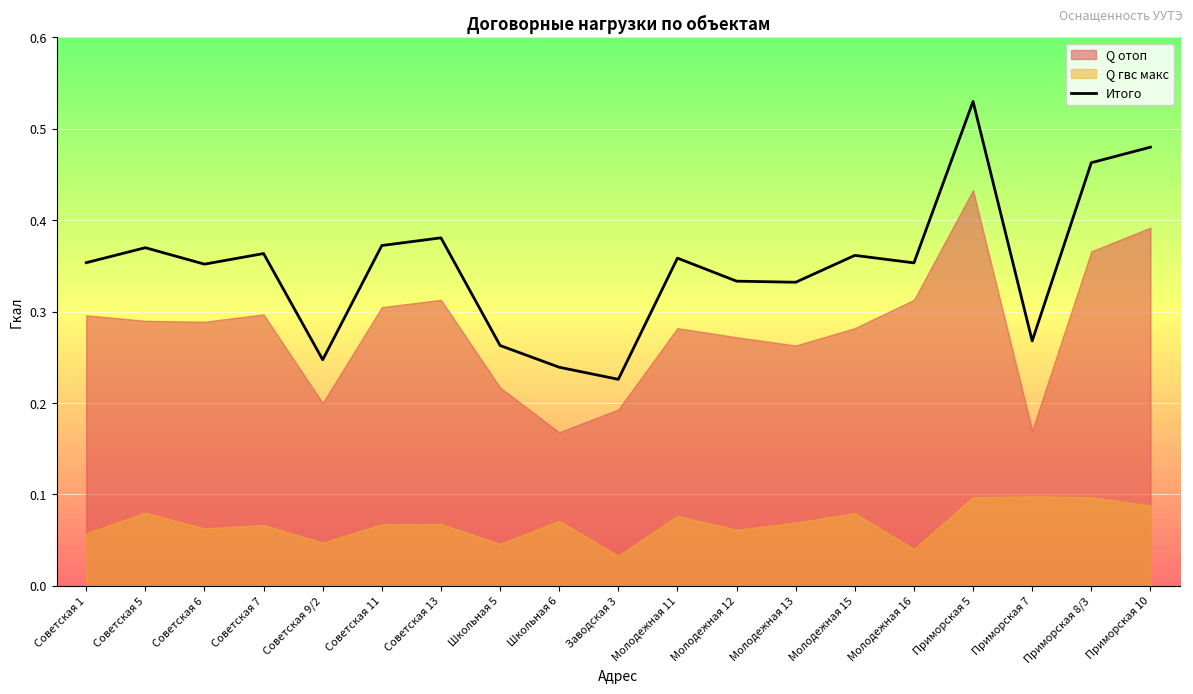

Which category has the highest value across all series?

Приморская 5